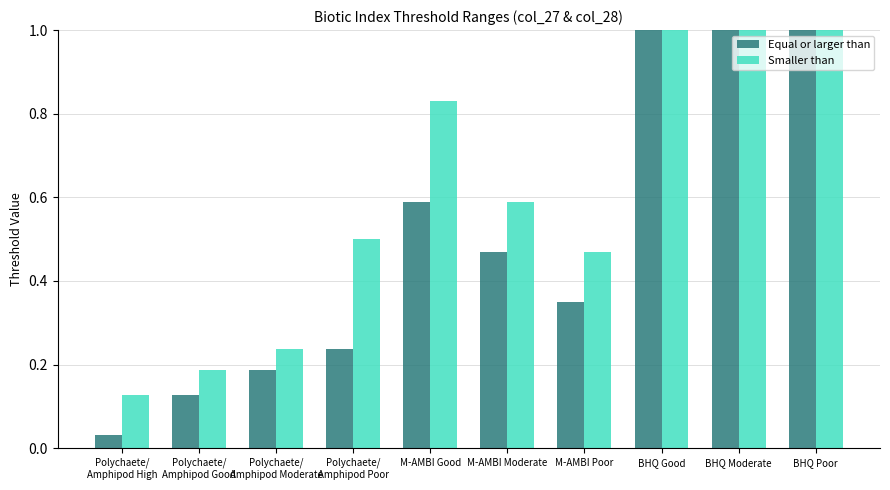

Are the bars grouped side by side (vs. stacked)?

Yes